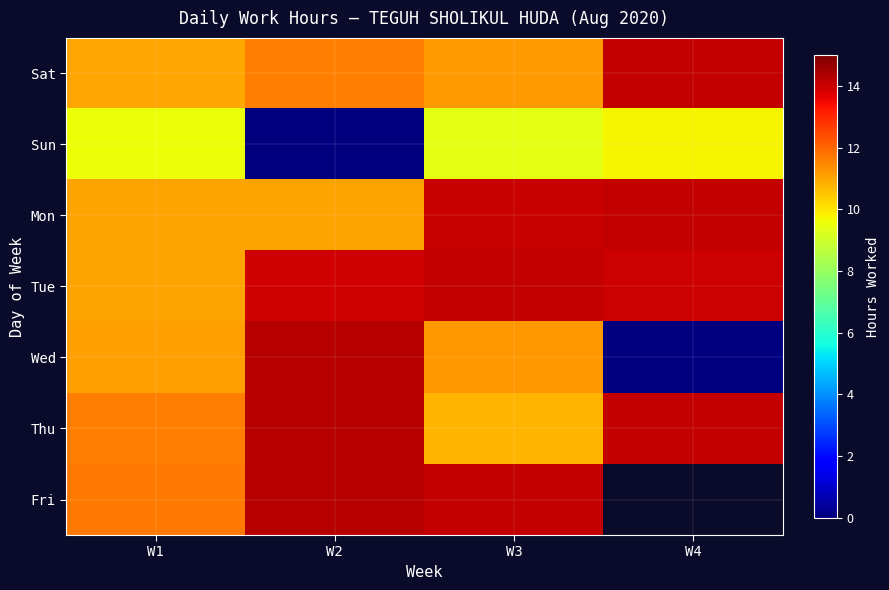

Is the value of Fri at W2 greater than the value of Sun at W4?

Yes